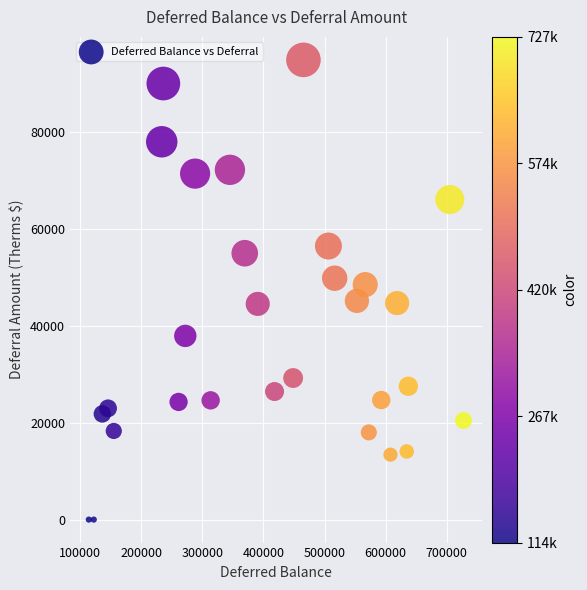

What is the range of X values (max minus min)?

612793.2